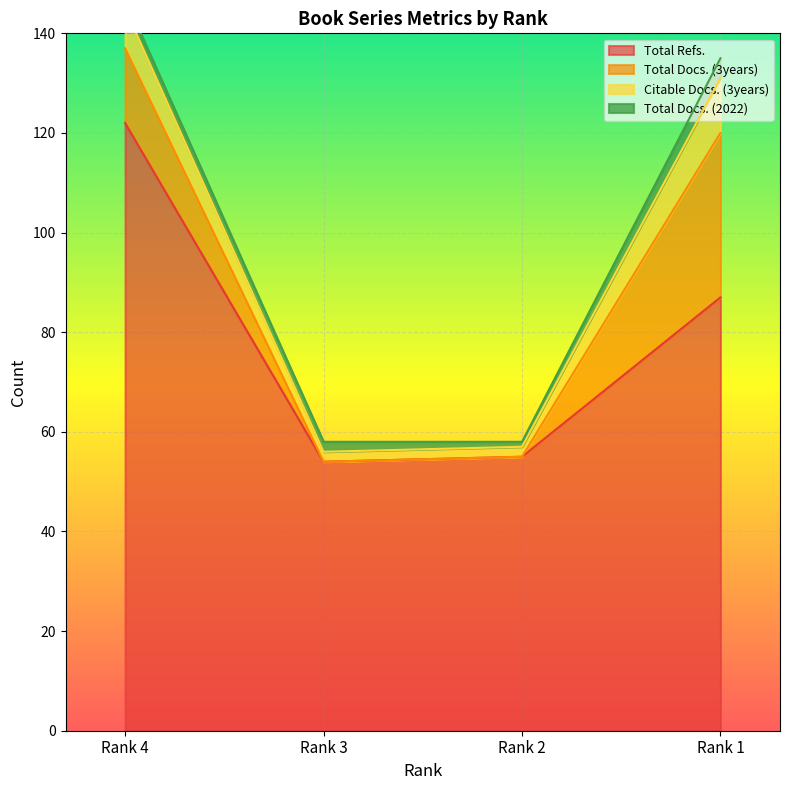

What is the average value of the Citable Docs. (3years) series?

6